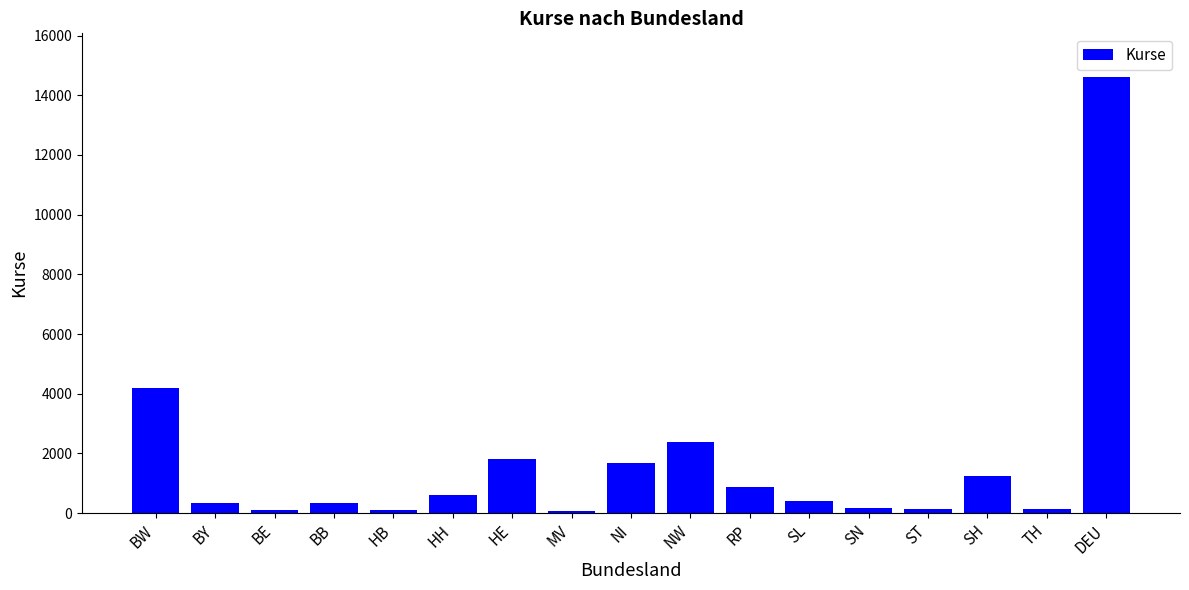

What is the maximum value shown in the chart?

14612